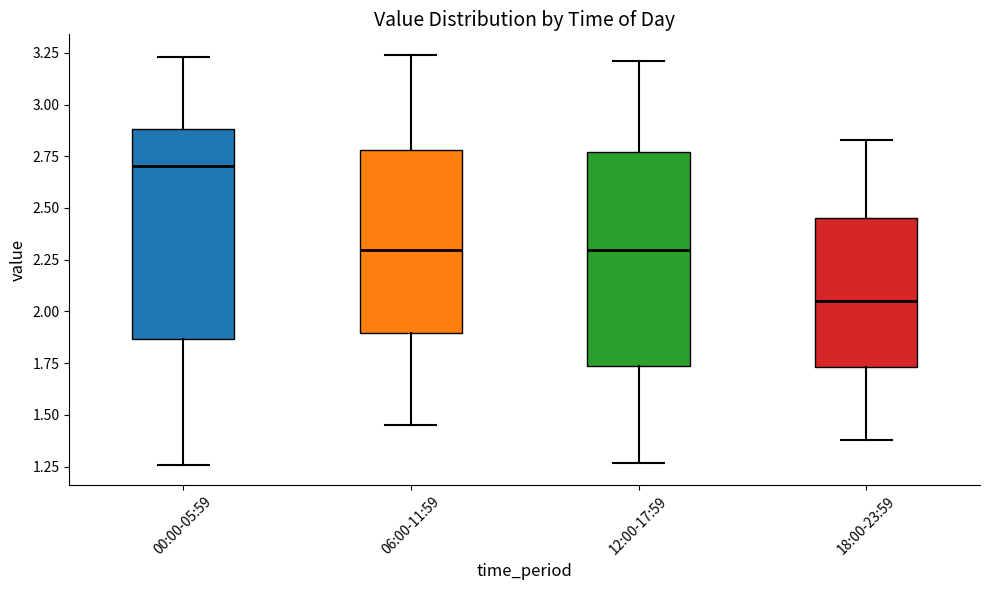

Where is the lower edge of the box for 12:00-17:59 on the y-axis? The values are not printed on the chart, so give them approximately, as read against the axis.

1.75